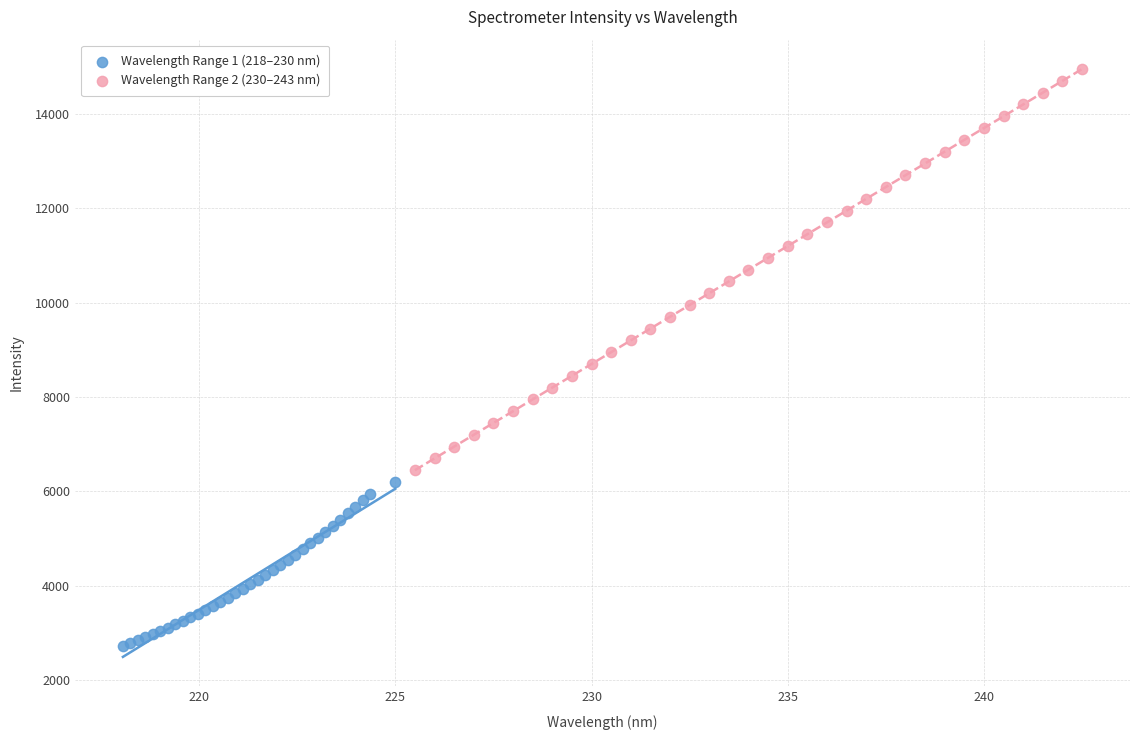

Which series has the widest spread of Y values?

Wavelength Range 2 (230–243 nm)